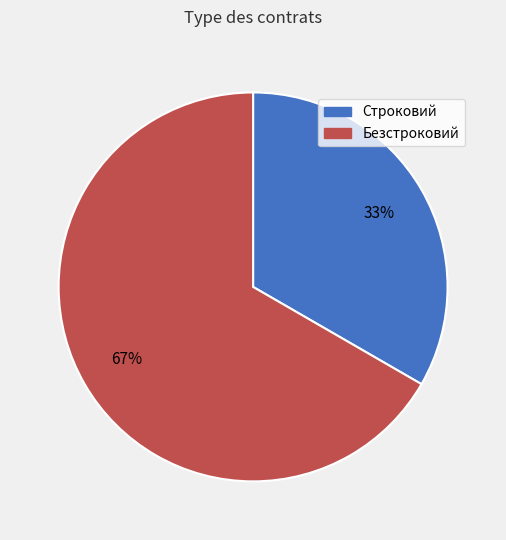

To the nearest percent, what is the average slice percentage?

50%